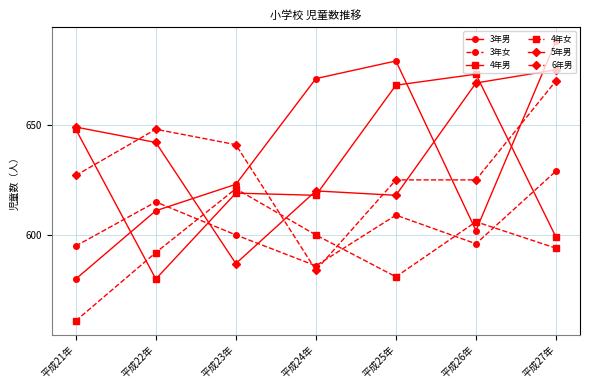

At which label is 4年女 closest to 591?

平成22年